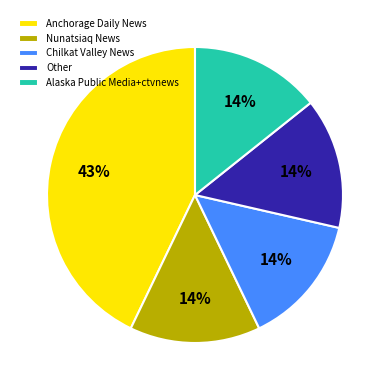

Is the sum of Nunatsiaq News and Alaska Public Media+ctvnews greater than half?

No